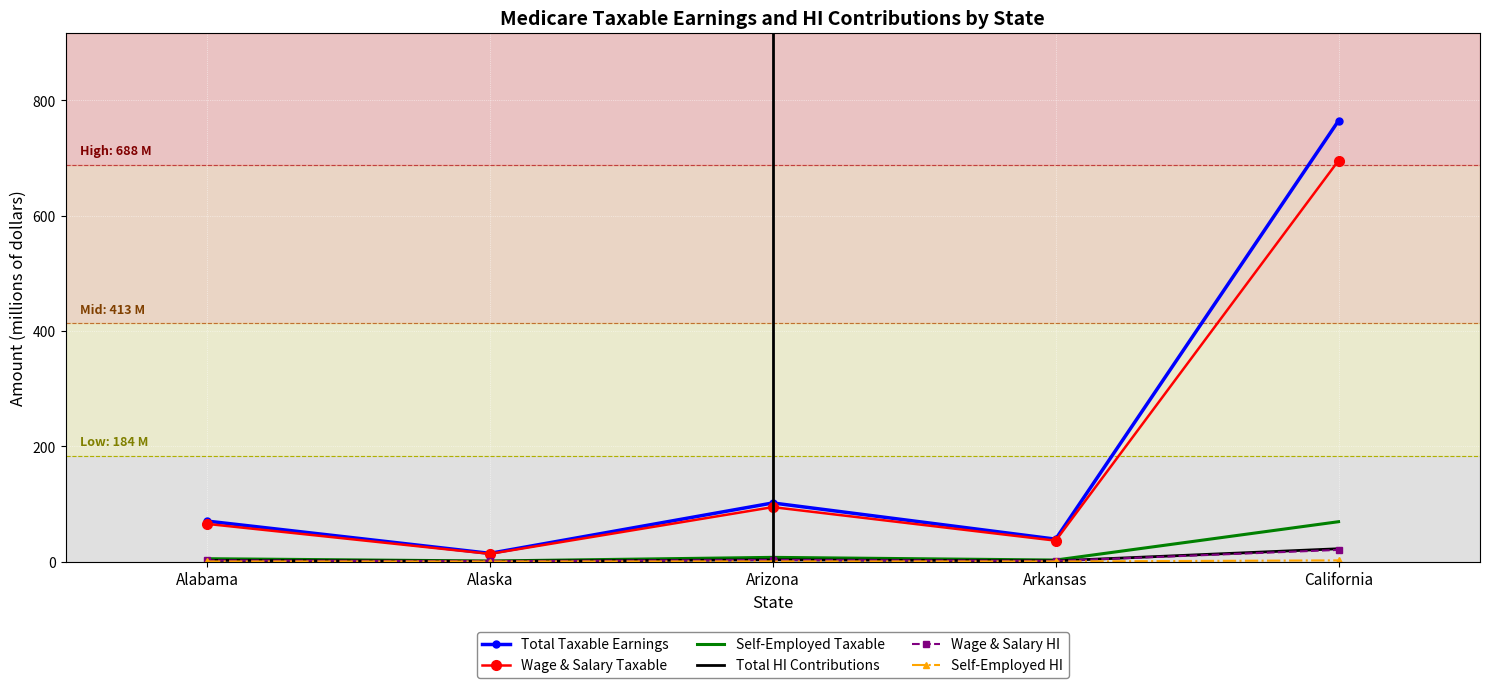

The Wage & Salary HI series shows 20.2 at California. True or false?

True